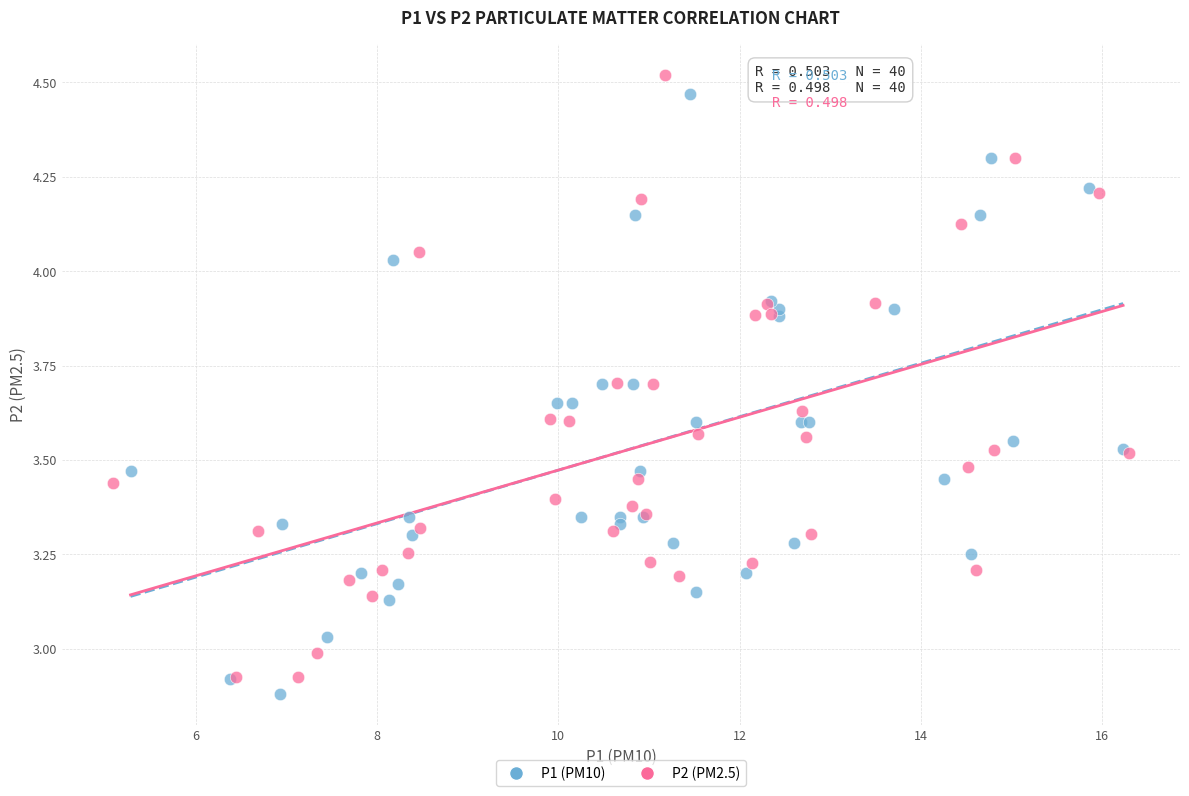

Which series has the largest Y range (max minus min)?

P2 (PM2.5)